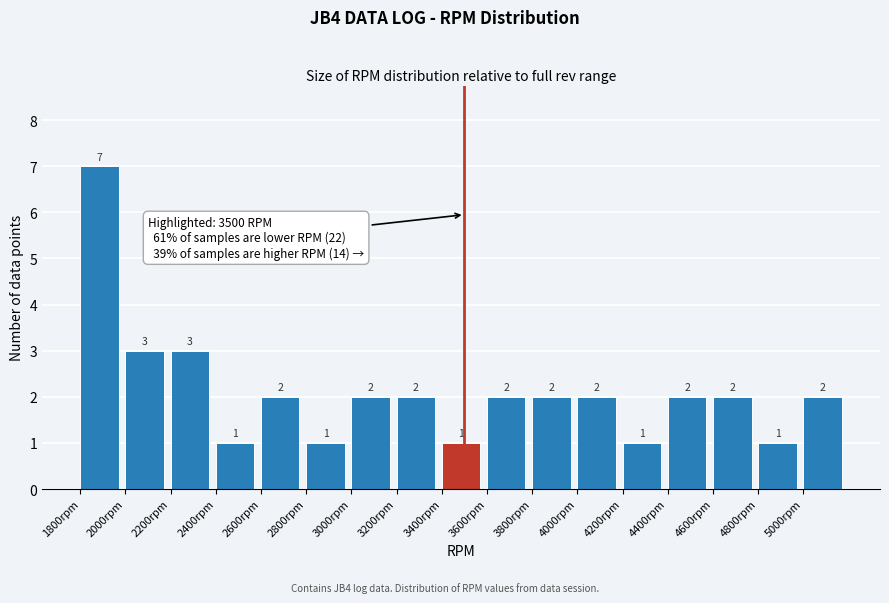

Reading left to right, transcribe this chart: for each bar, give the range it covers on the x-axis and its height.

1800 to 2000: 7
2000 to 2200: 3
2200 to 2400: 3
2400 to 2600: 1
2600 to 2800: 2
2800 to 3000: 1
3000 to 3200: 2
3200 to 3400: 2
3400 to 3600: 1
3600 to 3800: 2
3800 to 4000: 2
4000 to 4200: 2
4200 to 4400: 1
4400 to 4600: 2
4600 to 4800: 2
4800 to 5000: 1
5000 to 5200: 2